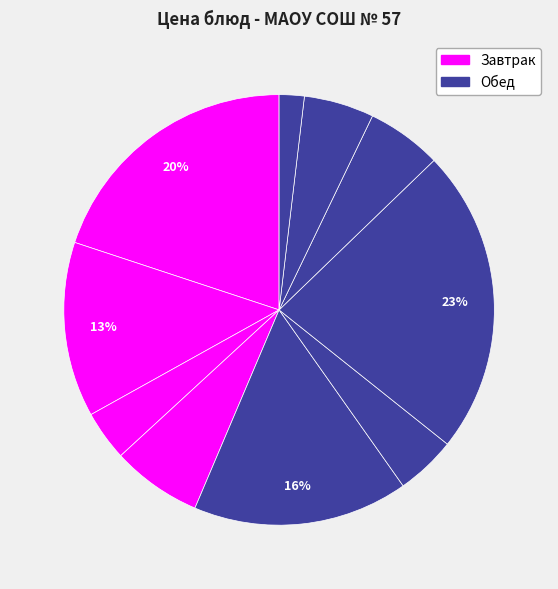

Does any single category account for the majority?

No